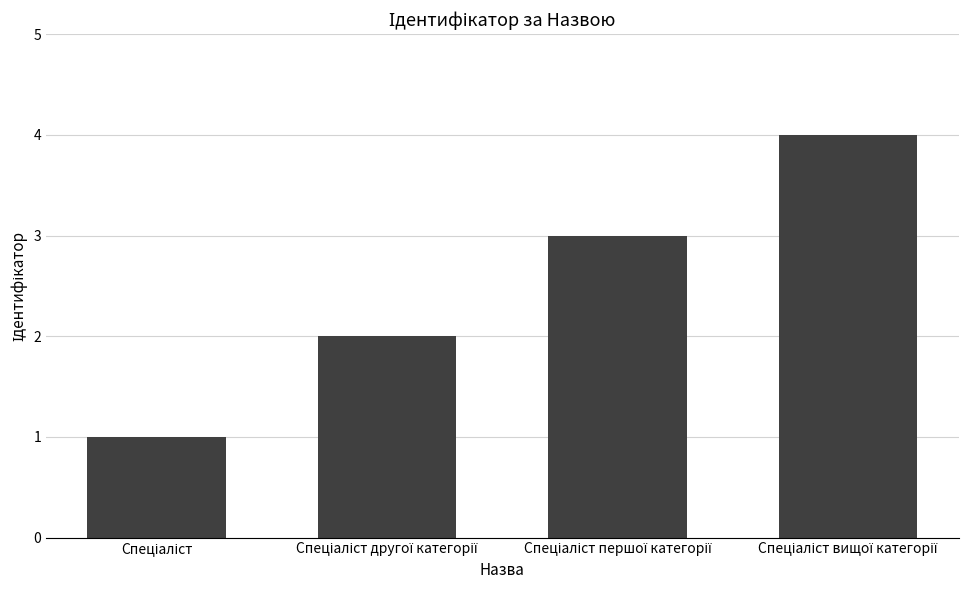

What is the greatest value displayed?

4